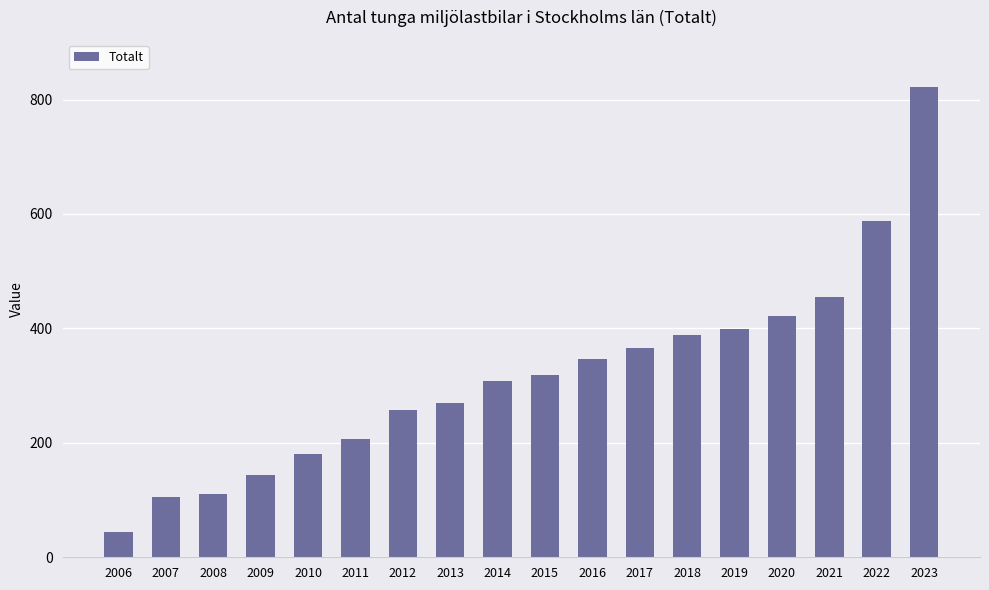

What is the ratio of the value at 2019 to the value at 2017?

1.1